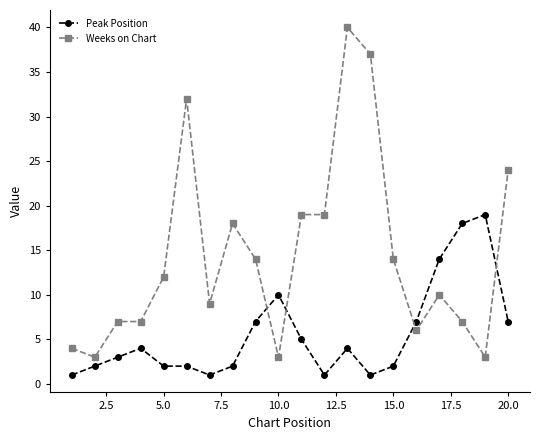

Which series has the largest total across all categories?

Weeks on Chart